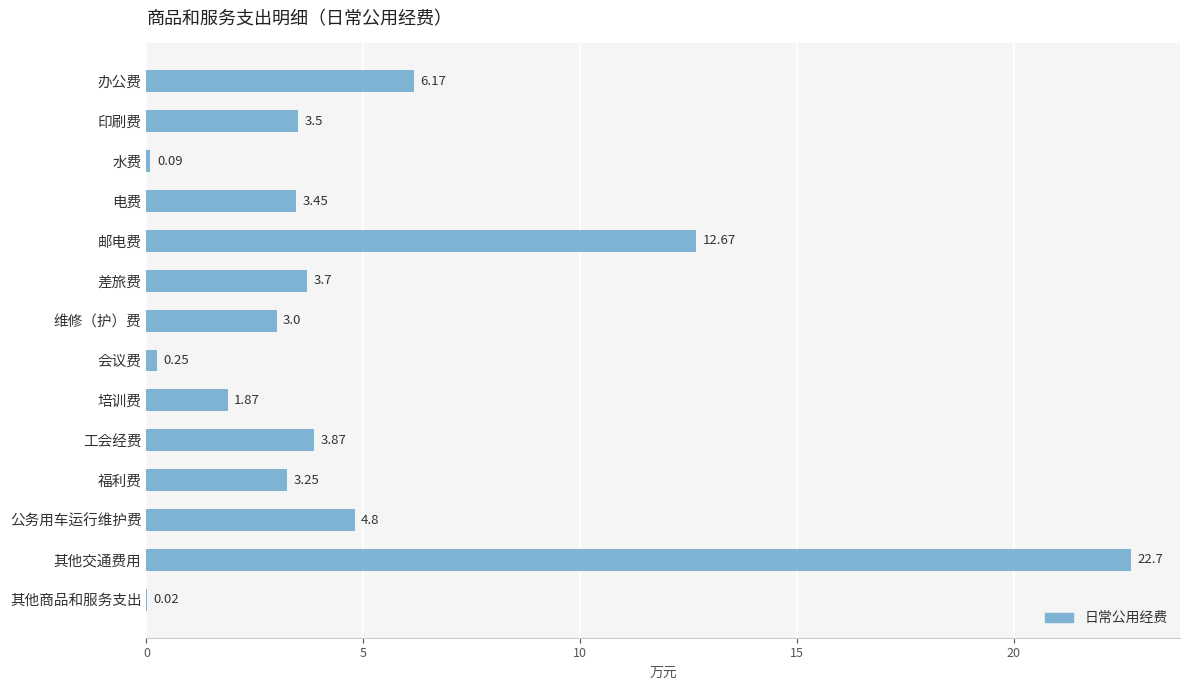

Where is the data nearest to the value 11?

邮电费